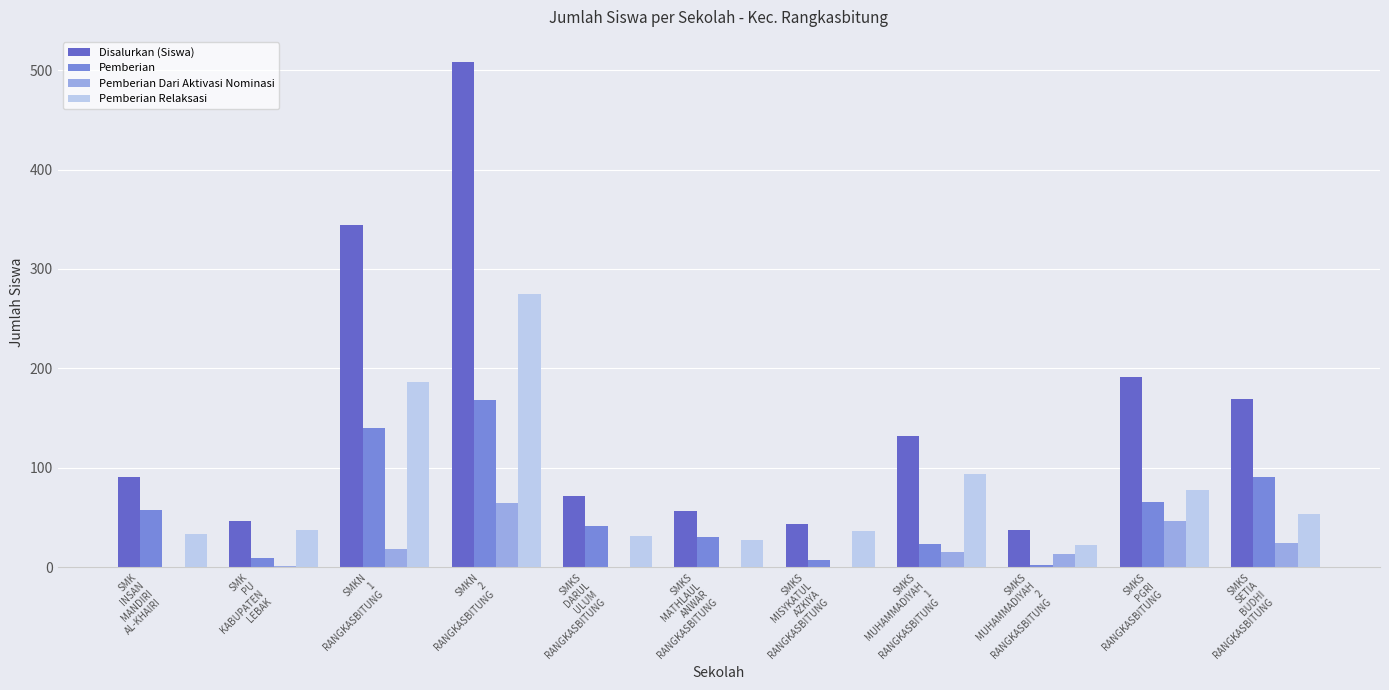

What are all the series names shown in the legend?

Disalurkan (Siswa), Pemberian, Pemberian Dari Aktivasi Nominasi, Pemberian Relaksasi